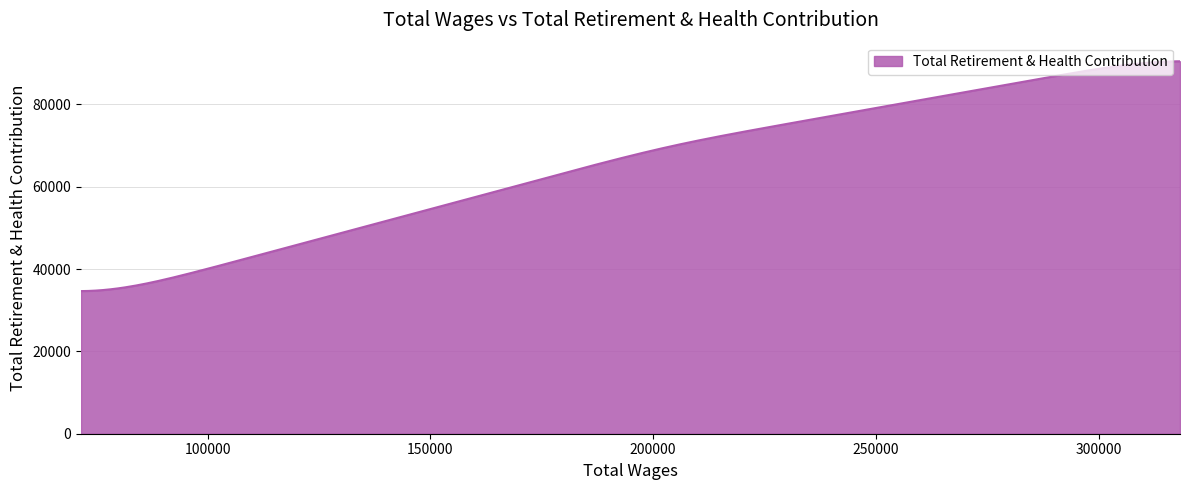

What is the difference between the second highest and second lowest values?

55807.0